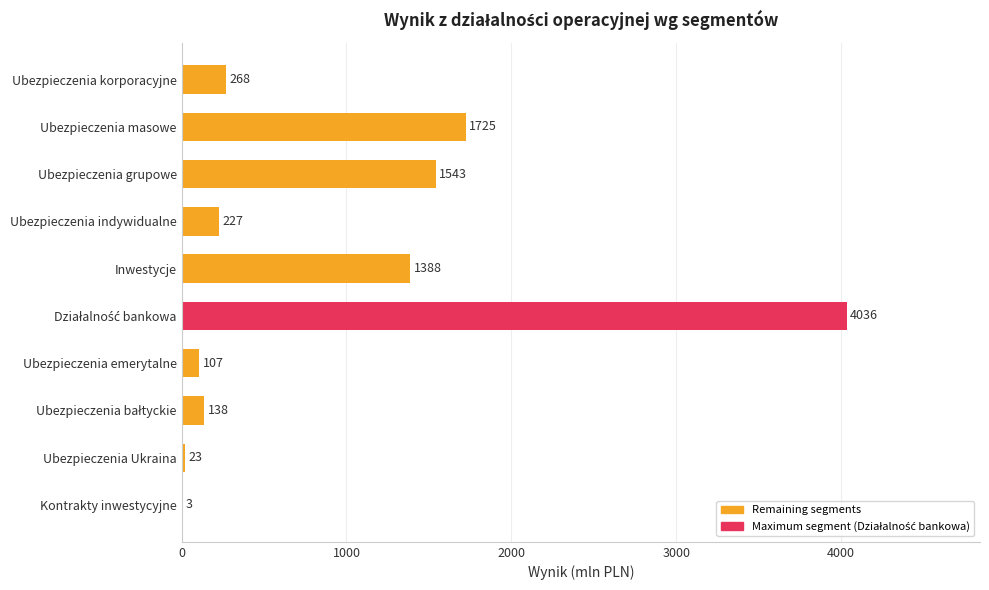

What is the average value?

946